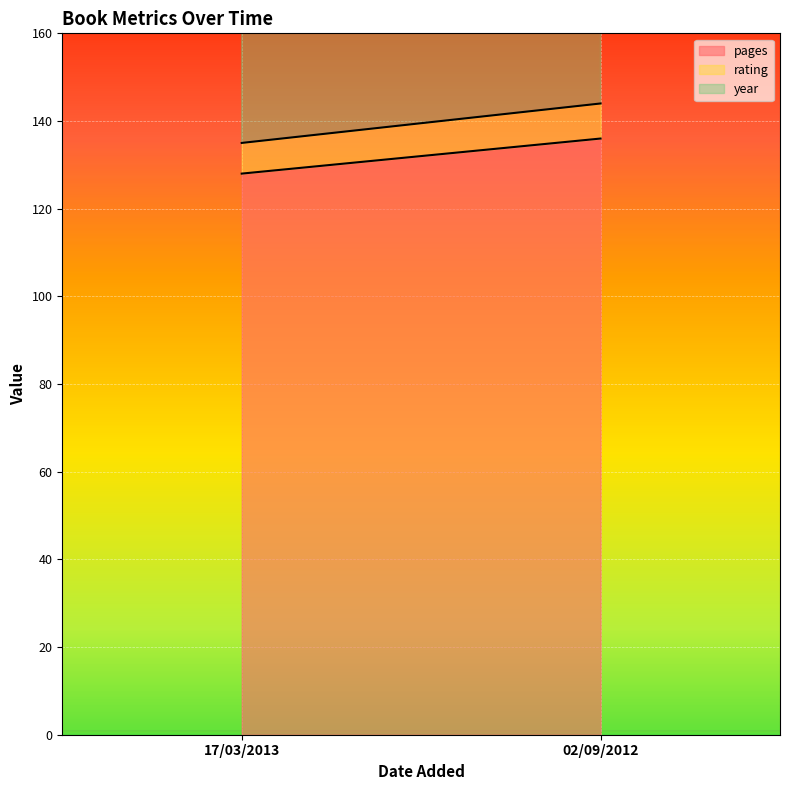

The value of rating at 02/09/2012 is 8. True or false?

True